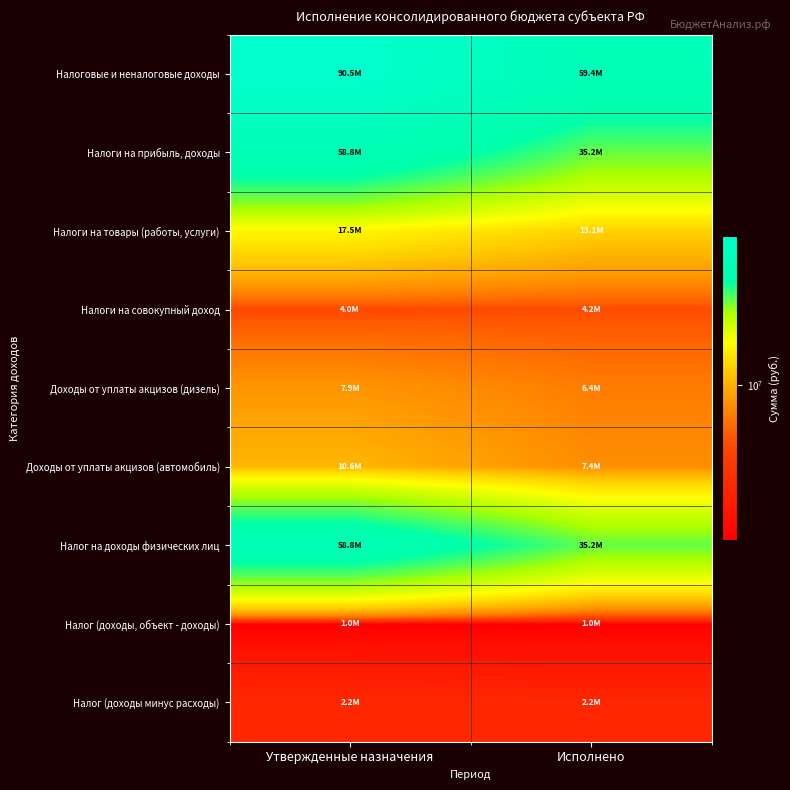

Rank the series by their maximum value, from highest to lowest.

Налоговые и неналоговые доходы, Налоги на прибыль, доходы, Налог на доходы физических лиц, Налоги на товары (работы, услуги), Доходы от уплаты акцизов (автомобиль), Доходы от уплаты акцизов (дизель), Налоги на совокупный доход, Налог (доходы минус расходы), Налог (доходы, объект - доходы)